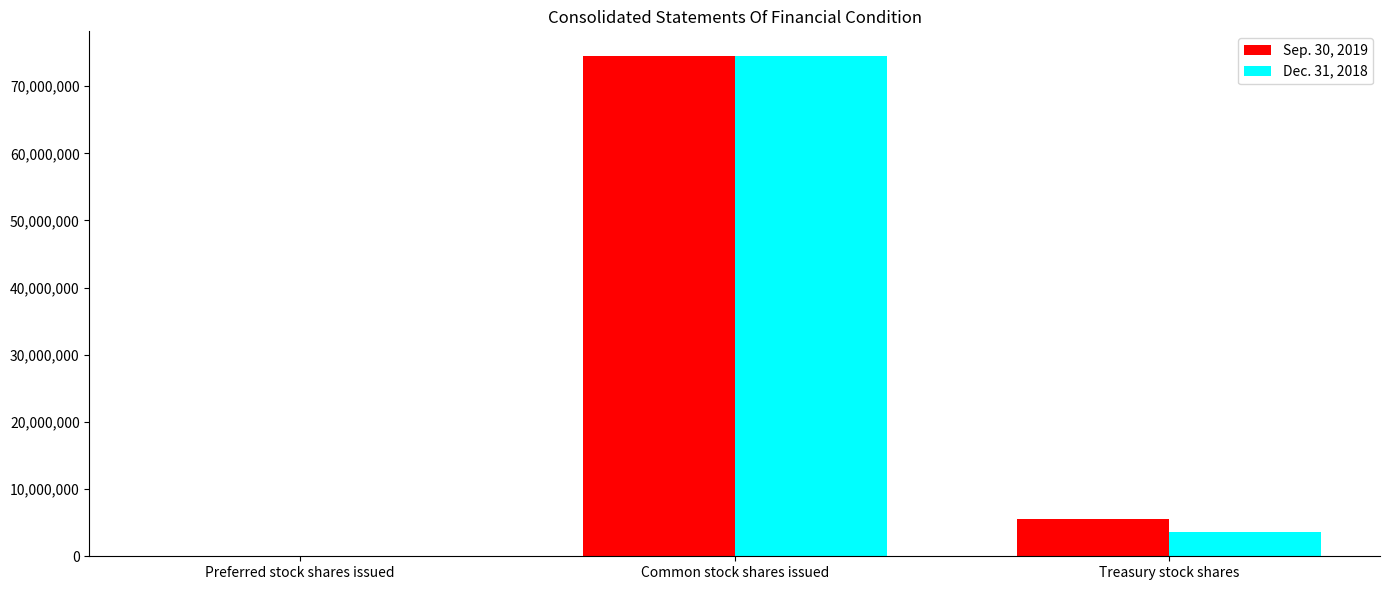

At which category does the chart reach its peak across all series?

Common stock shares issued